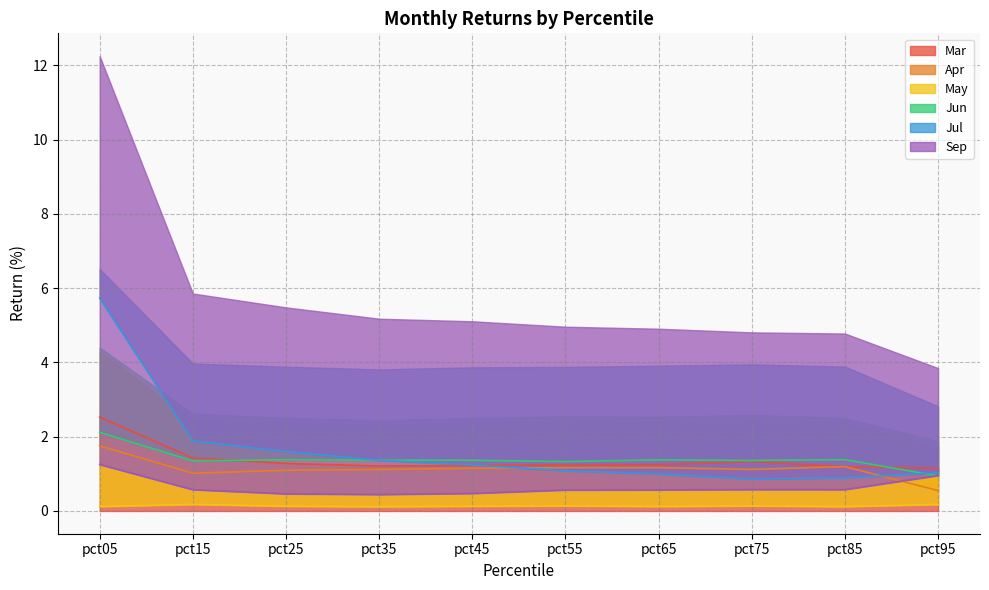

At which category does the chart reach its peak across all series?

pct05